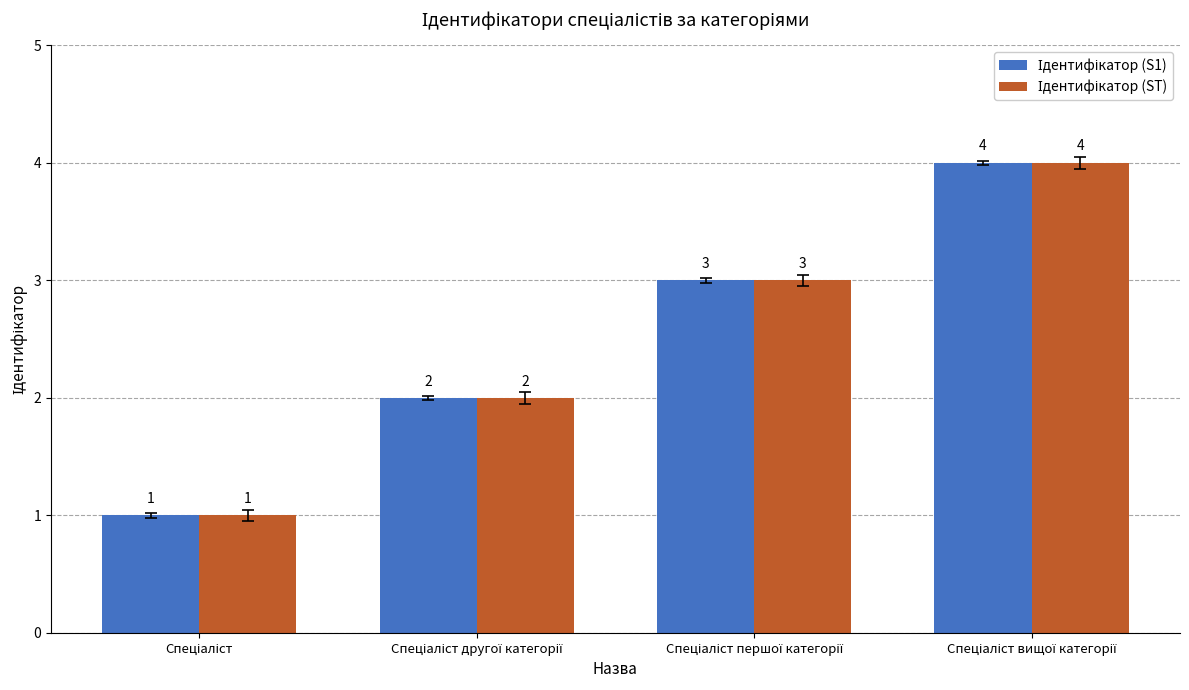

What is the greatest value displayed?

4